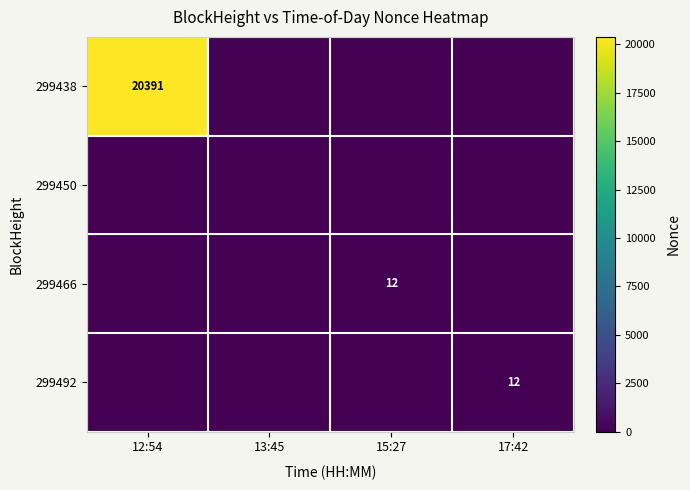

Is it true that 299466 equals 0 at 12:54?

True